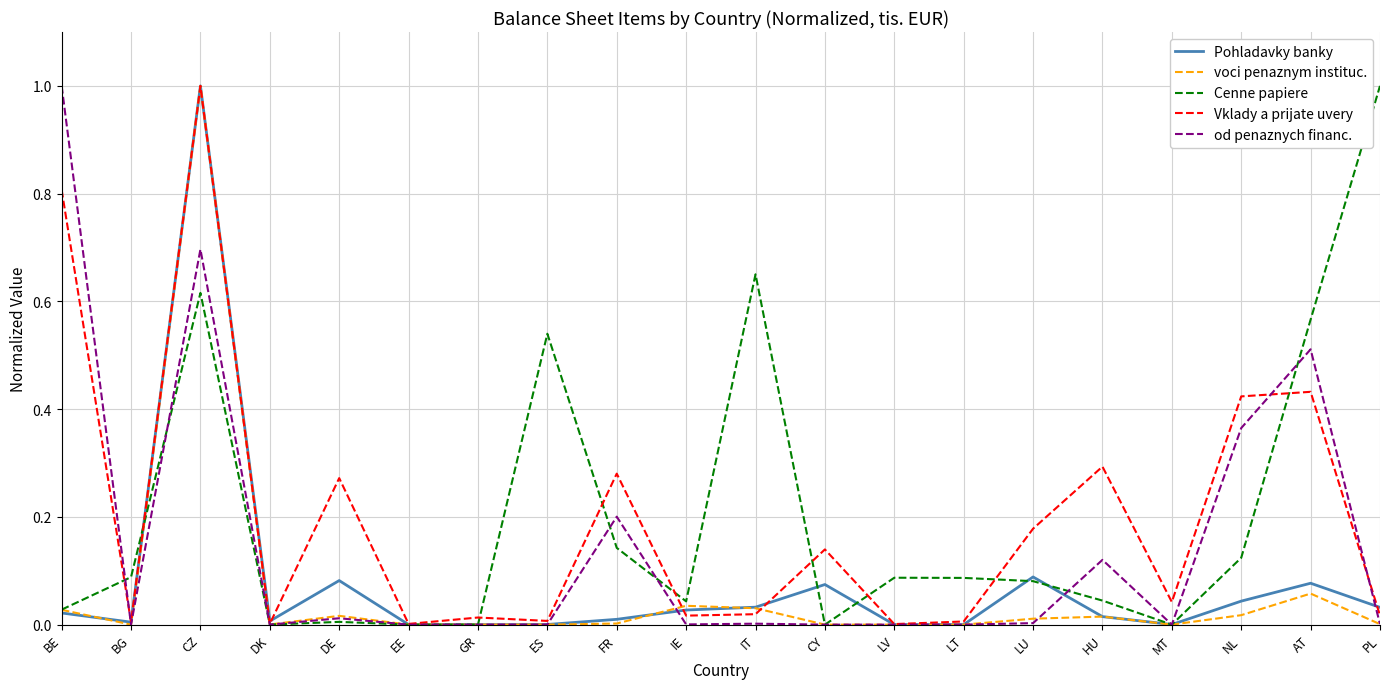

At which category is the sum across all series the highest?

CZ